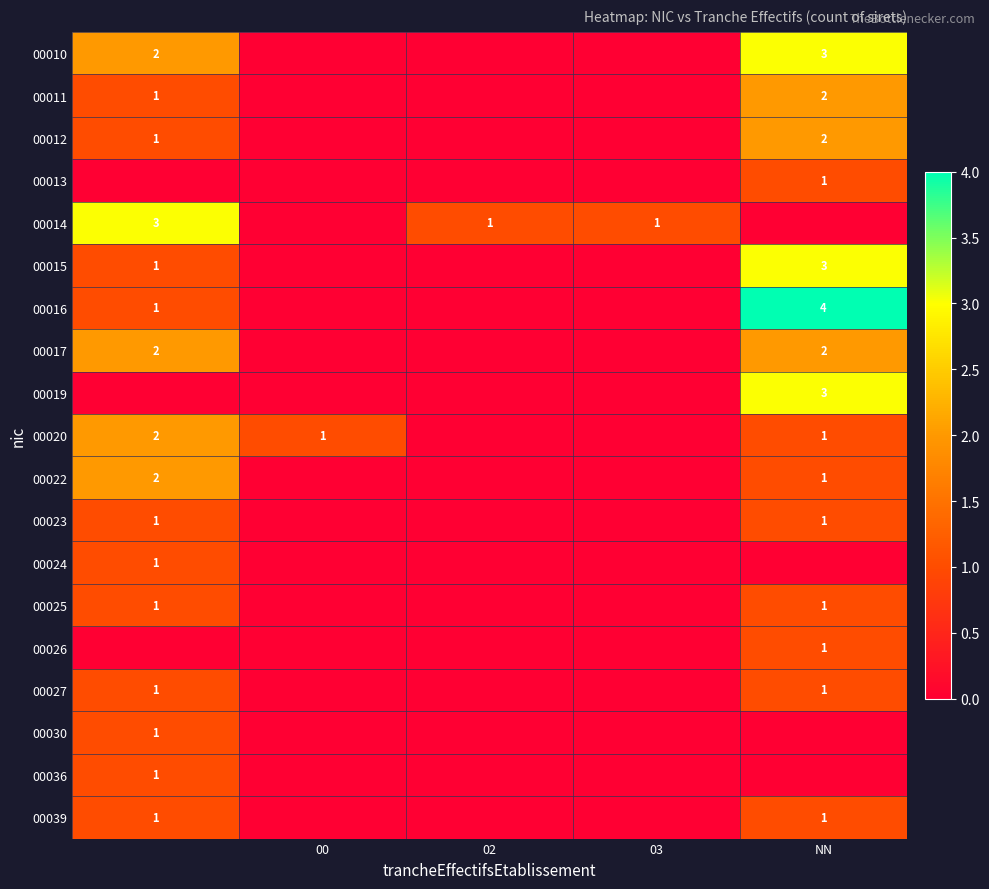

The 00023 series shows 2 at NN. True or false?

False